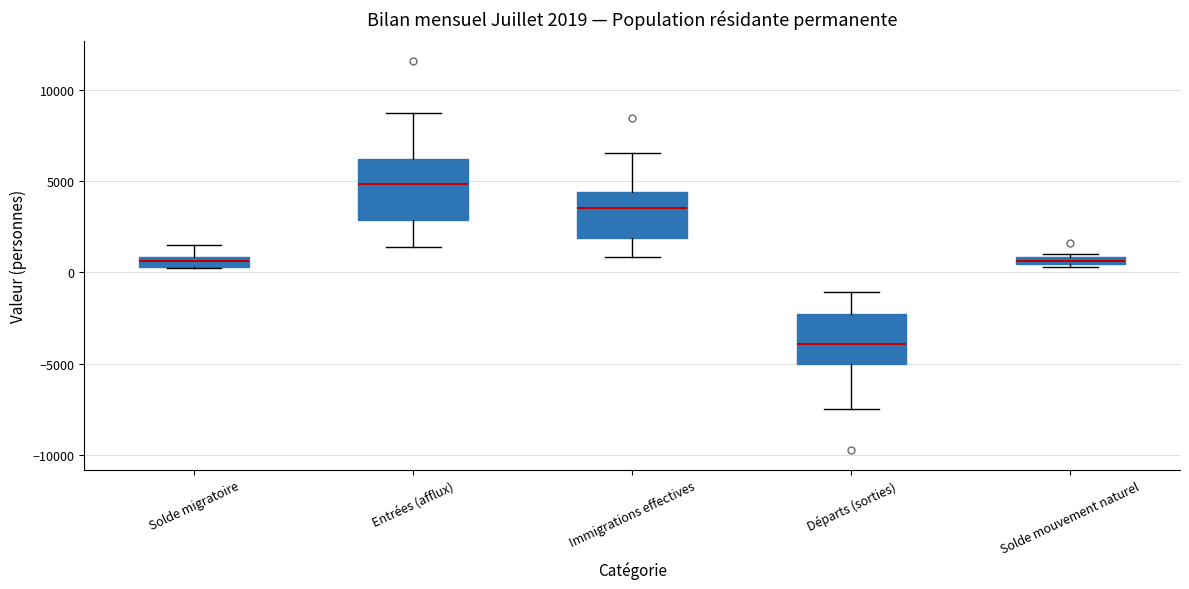

Which box's median line is the lowest?

Départs (sorties)